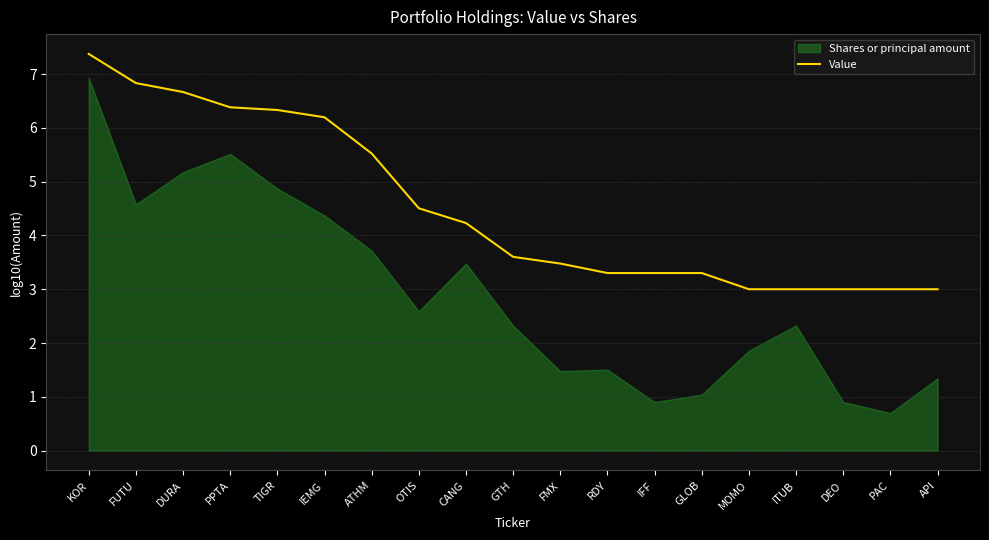

True or false: the data has more than 2 interior local peaks.

False